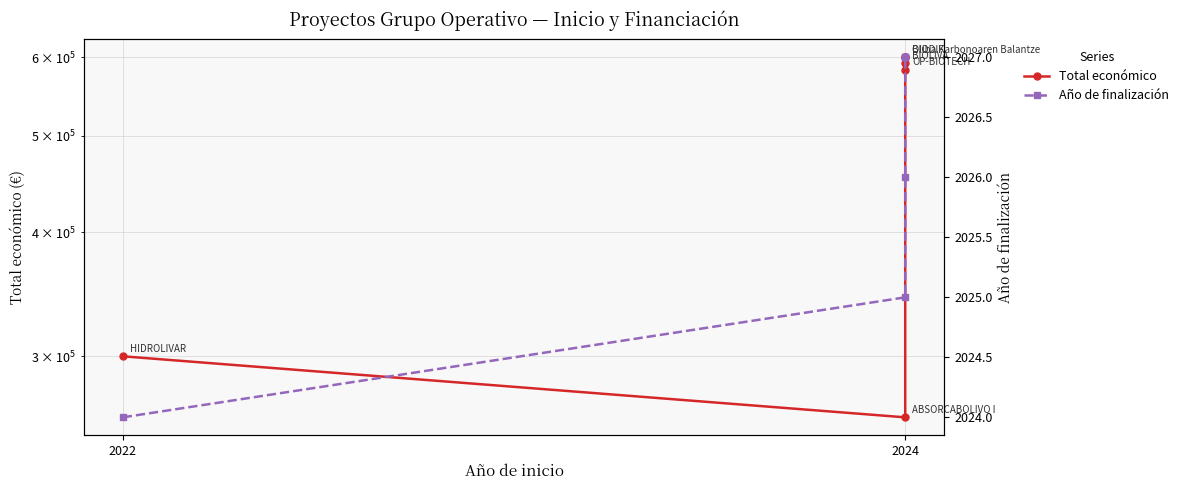

Which category has the lowest value across all series?

2022